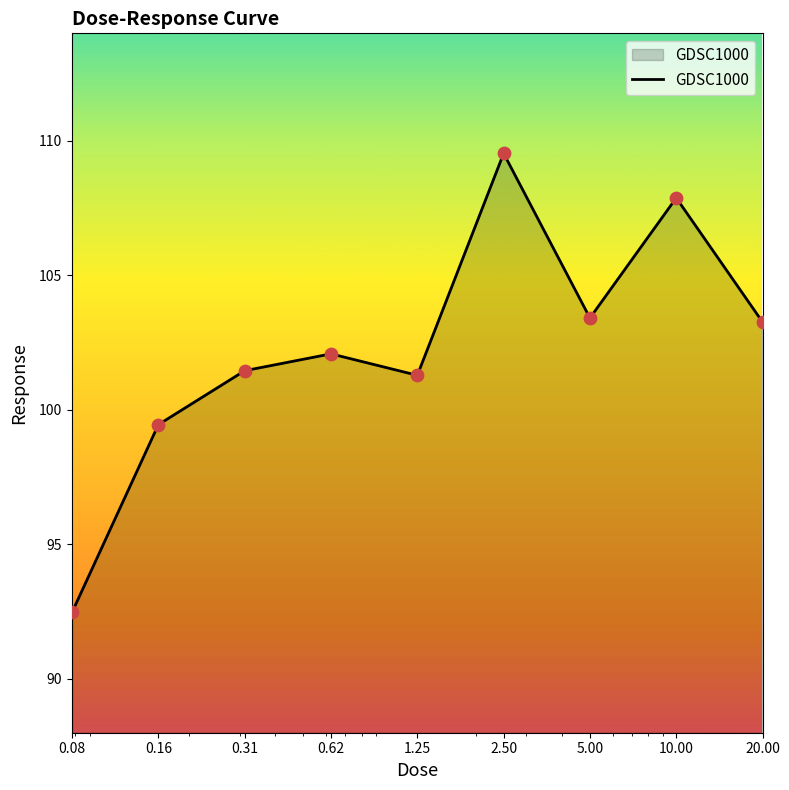

What is the maximum value shown in the chart?

109.5